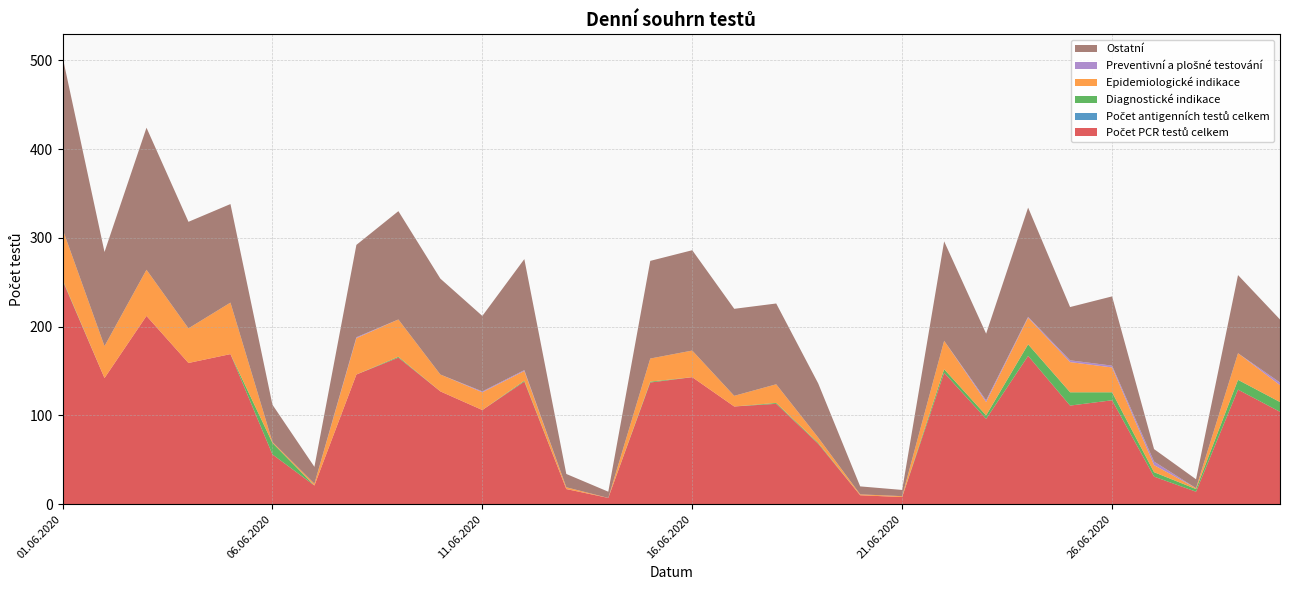

Reading left to right, list all the values displayed in this chart.

Počet PCR testů celkem: 252	142	212	159	169	56	21	146	165	127	106	138	17	7	137	143	110	113	68	10	8	148	96	167	111	117	31	14	129	104
Počet antigenních testů celkem: 0	0	0	0	0	0	0	0	0	0	0	0	0	0	0	0	0	0	0	0	0	0	0	0	0	0	0	0	0	0
Diagnostické indikace: 1	0	0	0	0	13	0	0	1	0	0	1	0	0	1	0	0	1	1	0	0	4	4	13	15	9	5	3	11	11
Epidemiologické indikace: 57	36	52	39	58	1	2	41	42	19	20	11	2	0	26	30	12	21	6	1	1	32	15	30	34	28	8	1	30	19
Preventivní a plošné testování: 0	0	0	0	0	0	0	1	0	0	1	1	0	0	0	0	0	0	0	0	0	0	2	1	2	2	4	0	0	3
Ostatní: 194	106	160	120	111	42	19	104	122	108	85	125	15	7	110	113	98	91	61	9	7	112	75	123	60	78	14	10	88	71